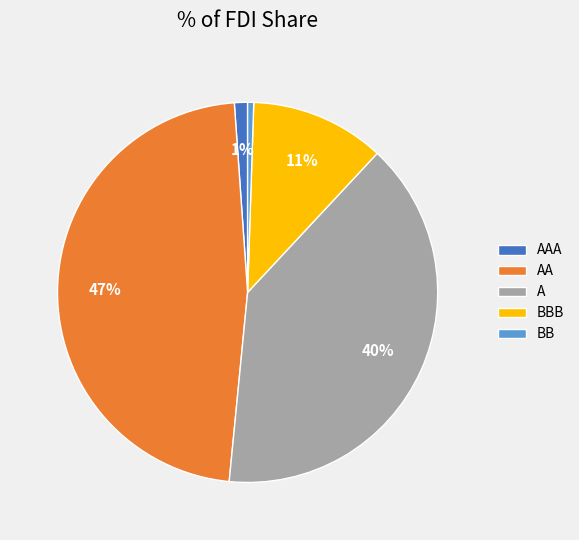

Which slice is the largest?

AA